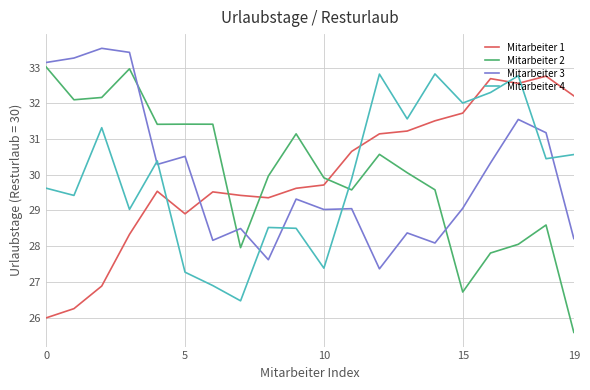

How many interior local peaks does the Mitarbeiter 4 series have?

6